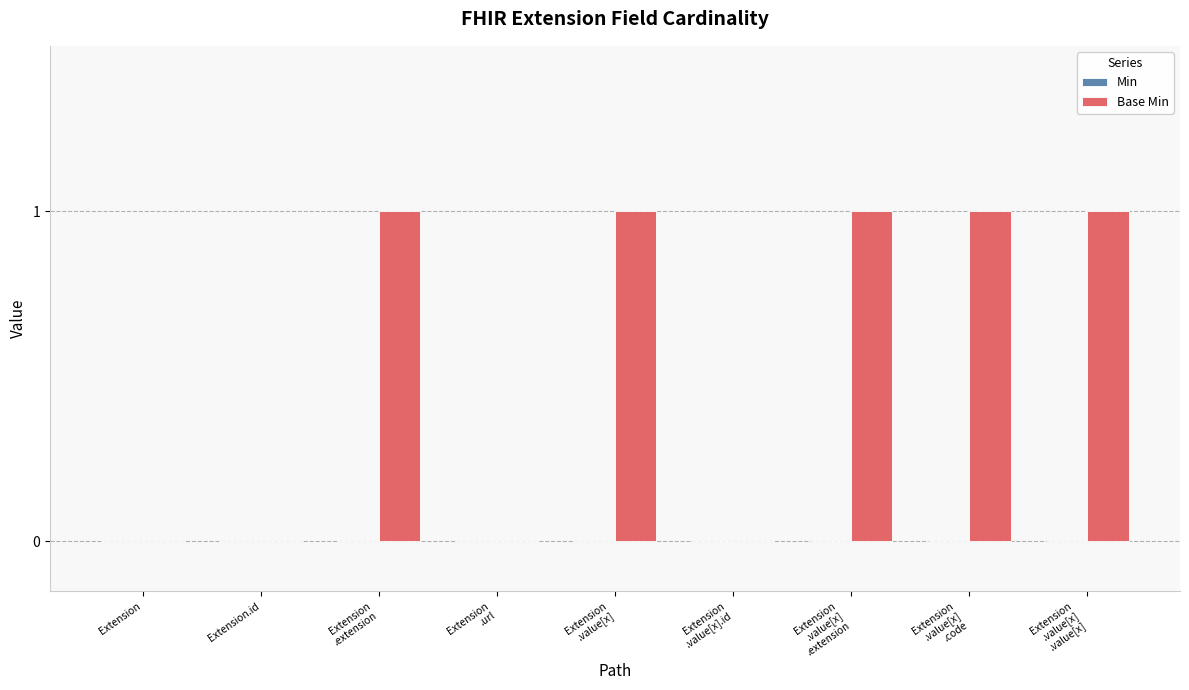

Count the number of categories in the chart.

9